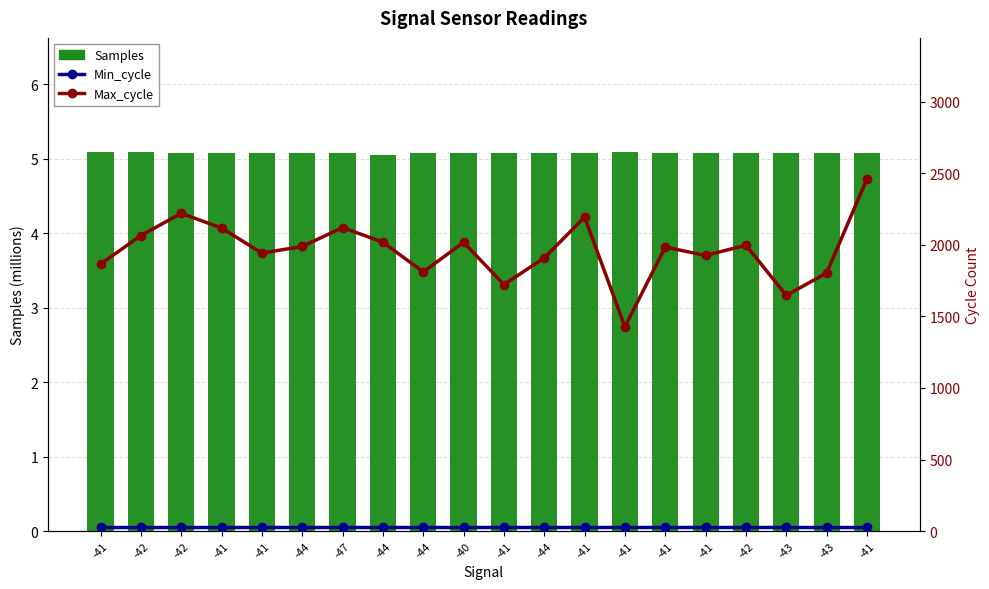

What is the total value across all series at -42?

2098.1